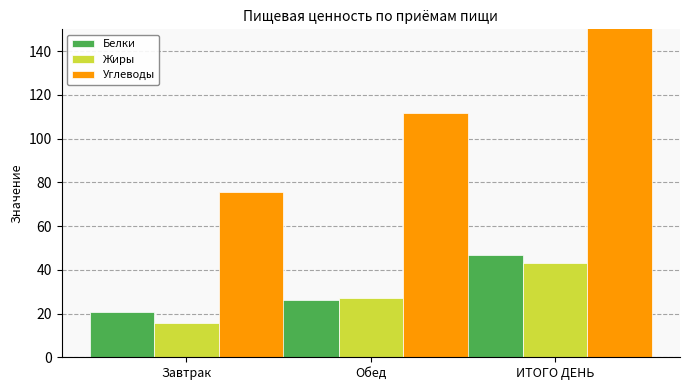

Reading left to right, extract all data points from this chart.

Белки: 20.8	26.1	47.0
Жиры: 15.8	27.2	43.1
Углеводы: 75.6	111.9	187.5